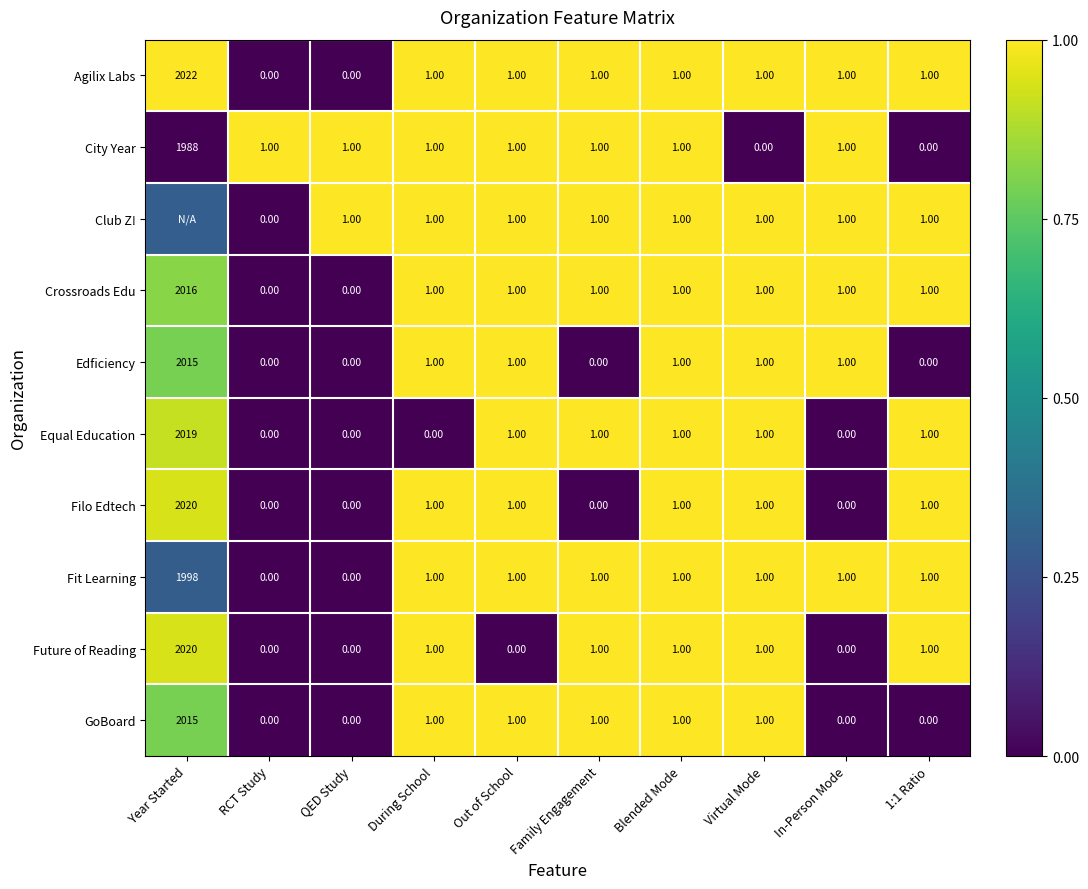

Which has a higher value, RCT Study or Family Engagement?

Family Engagement